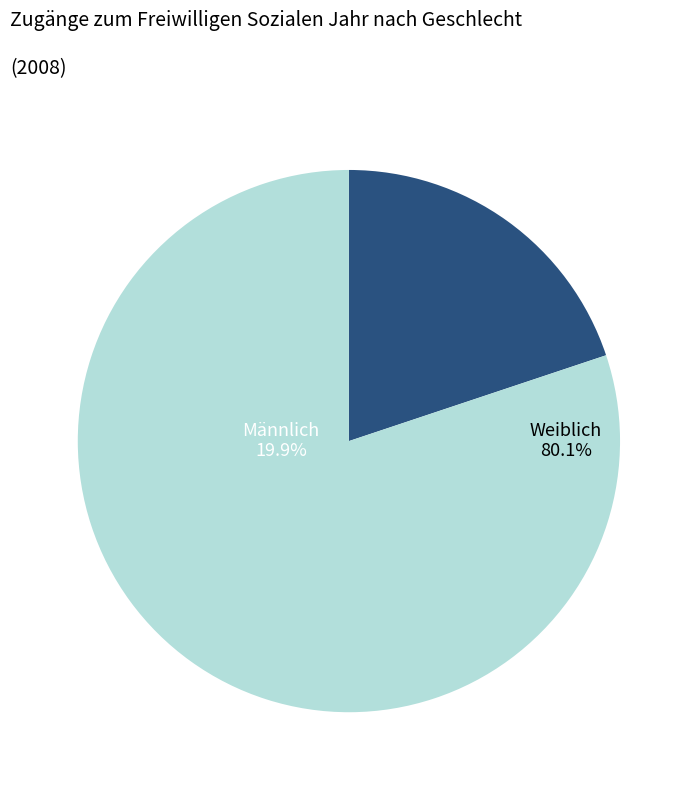

To the nearest percent, what is the average slice percentage?

50%